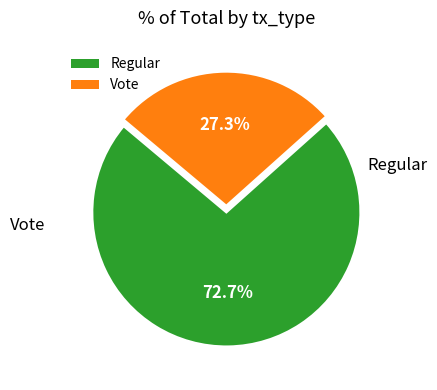

Which has a higher value, Regular or Vote?

Regular